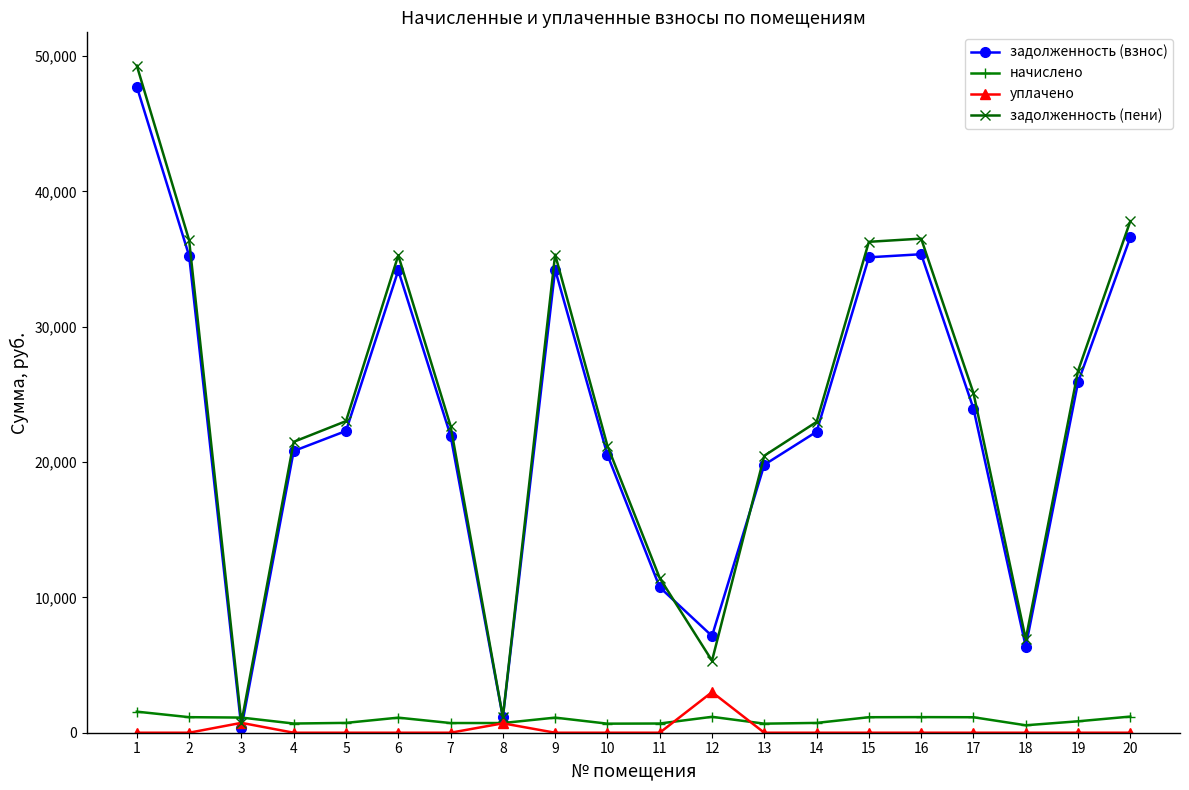

How many interior local peaks does the задолженность (взнос) series have?

3